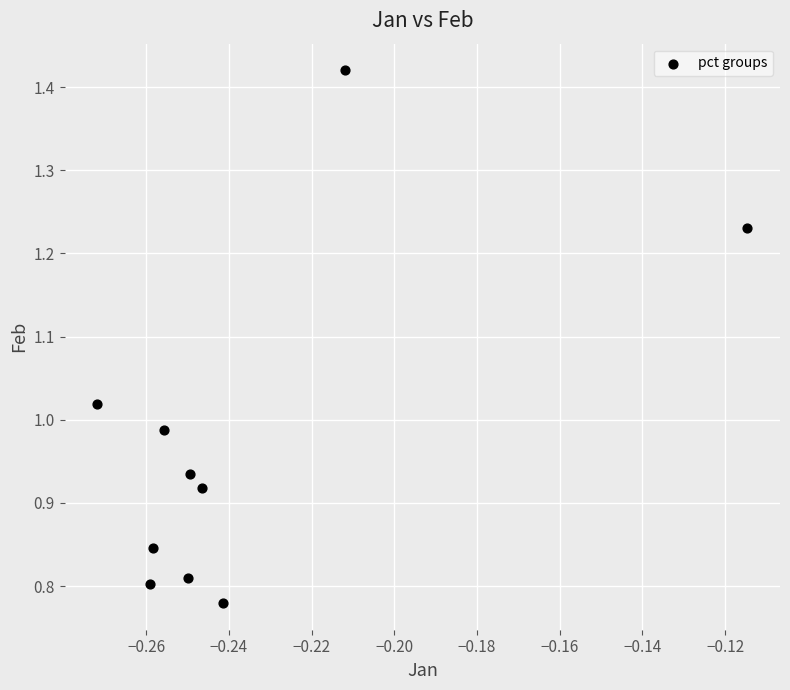

What is the range of Y values (max minus min)?

0.6